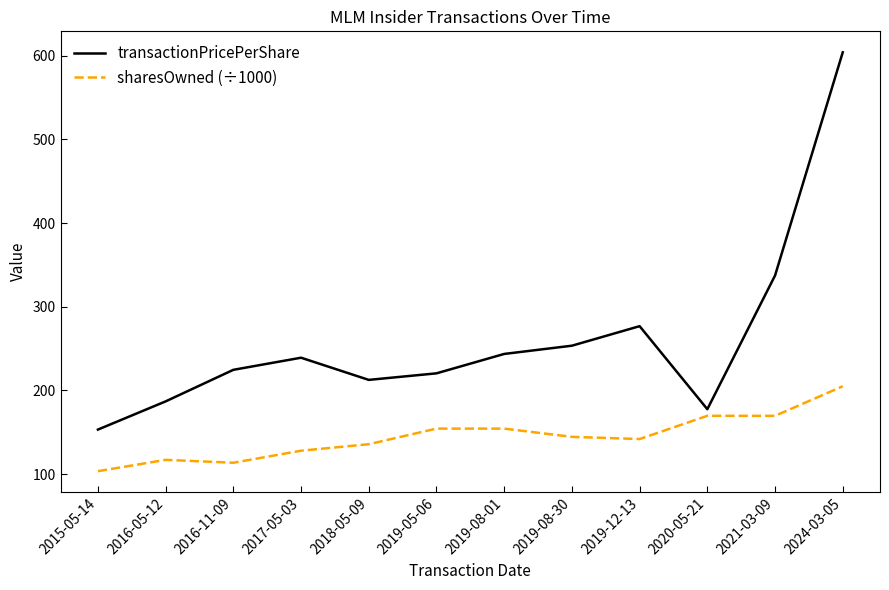

What are all the series names shown in the legend?

transactionPricePerShare, sharesOwned (÷1000)